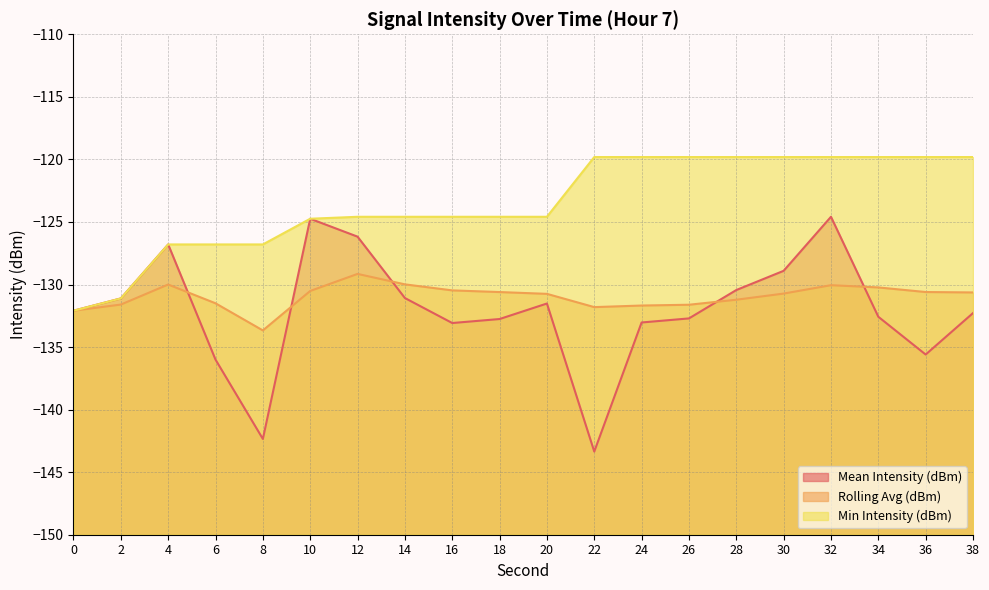

At how many categories does at least one series exceed -127?

18